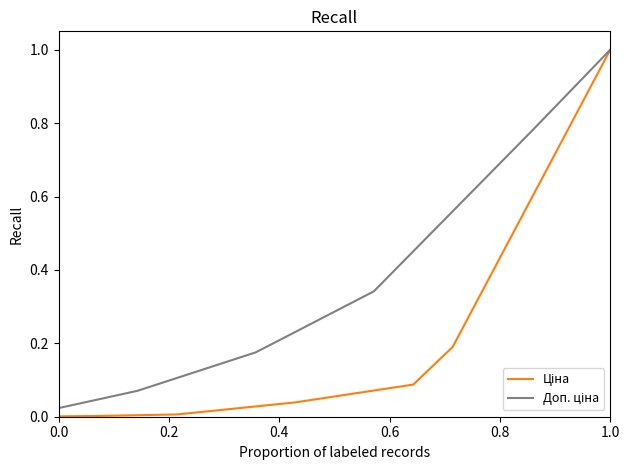

Does the chart have visible grid lines?

No